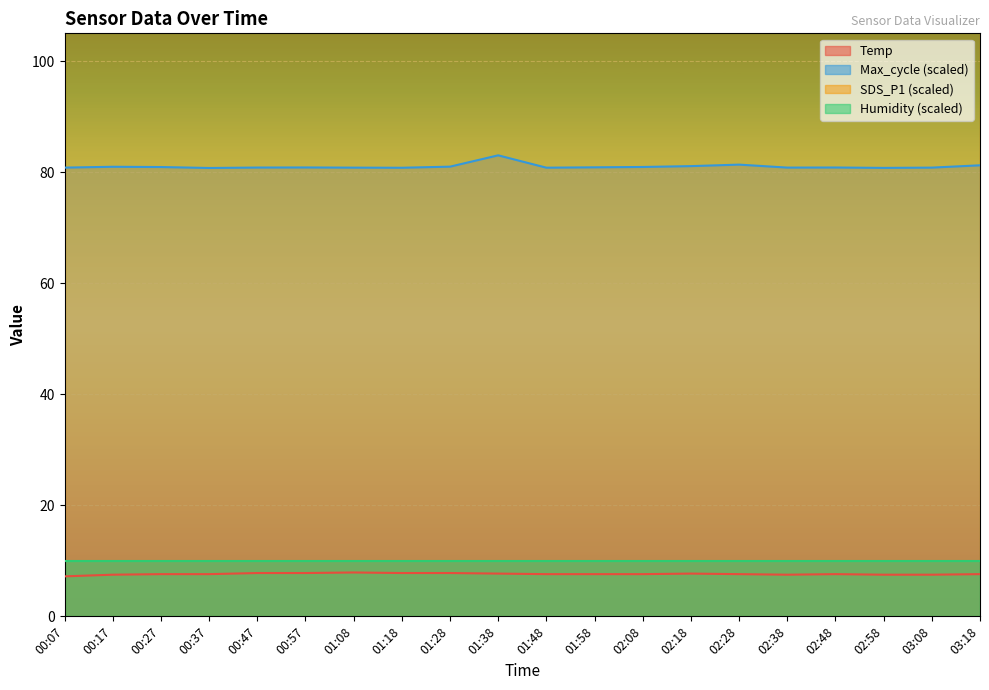

True or false: Max_cycle (scaled) and Temp intersect in this chart.

False